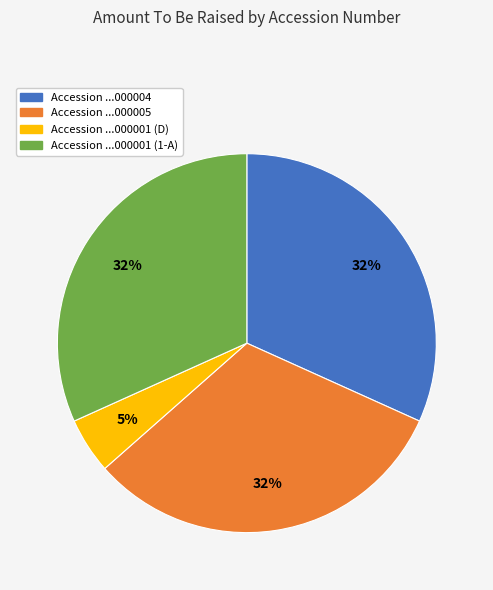

Do Accession ...000004 and Accession ...000001 (1-A) together represent more than half of the pie?

Yes